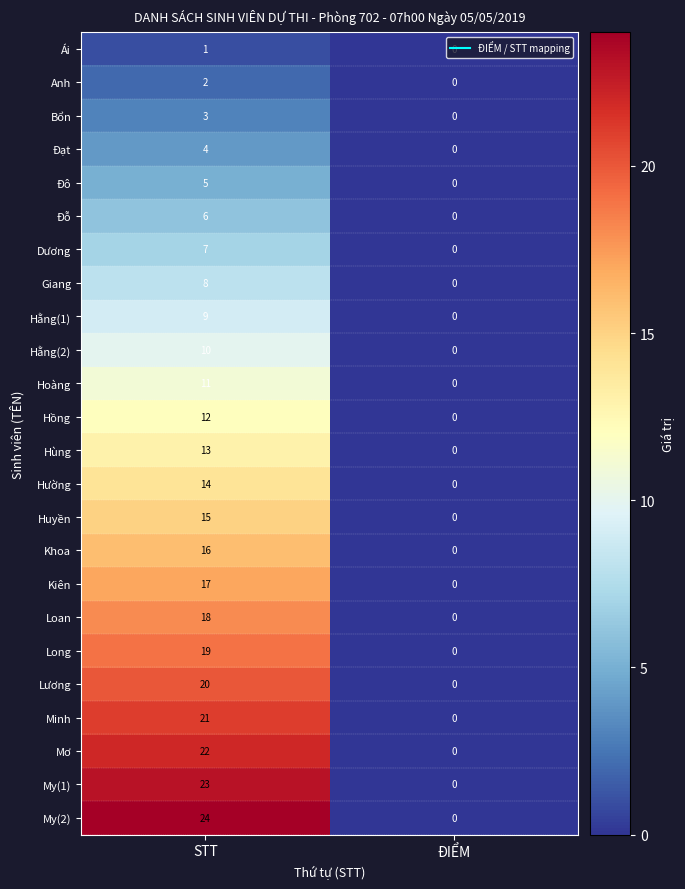

Between STT and ĐIỂM, which series saw the biggest shift?

My(2)